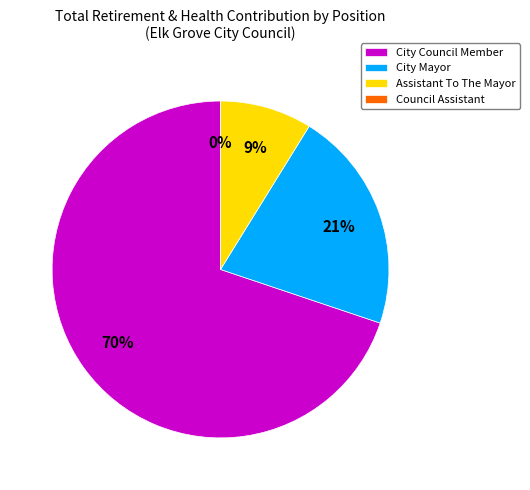

True or false: Assistant To The Mayor accounts for 20% of the total.

False